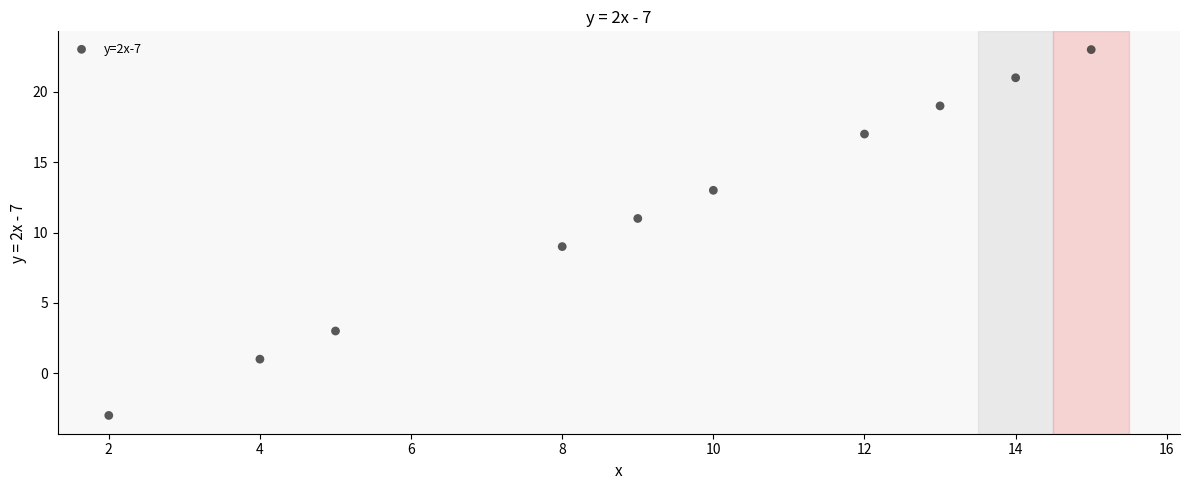

What is the average Y value?

11